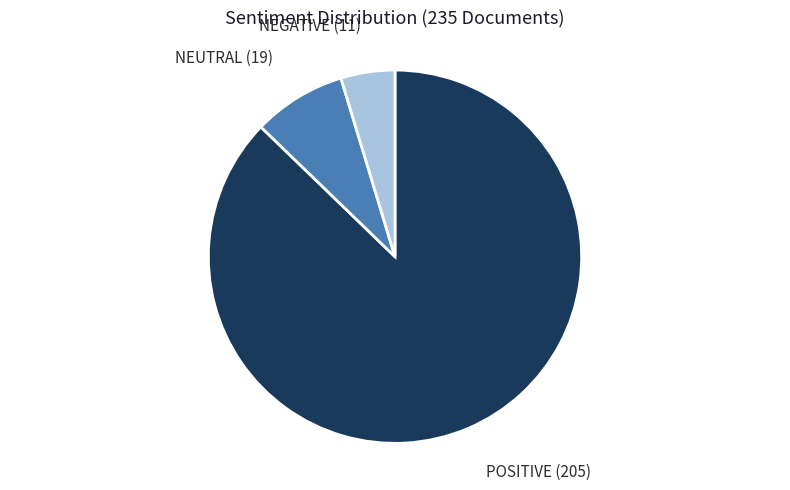

Does any single category account for the majority?

Yes